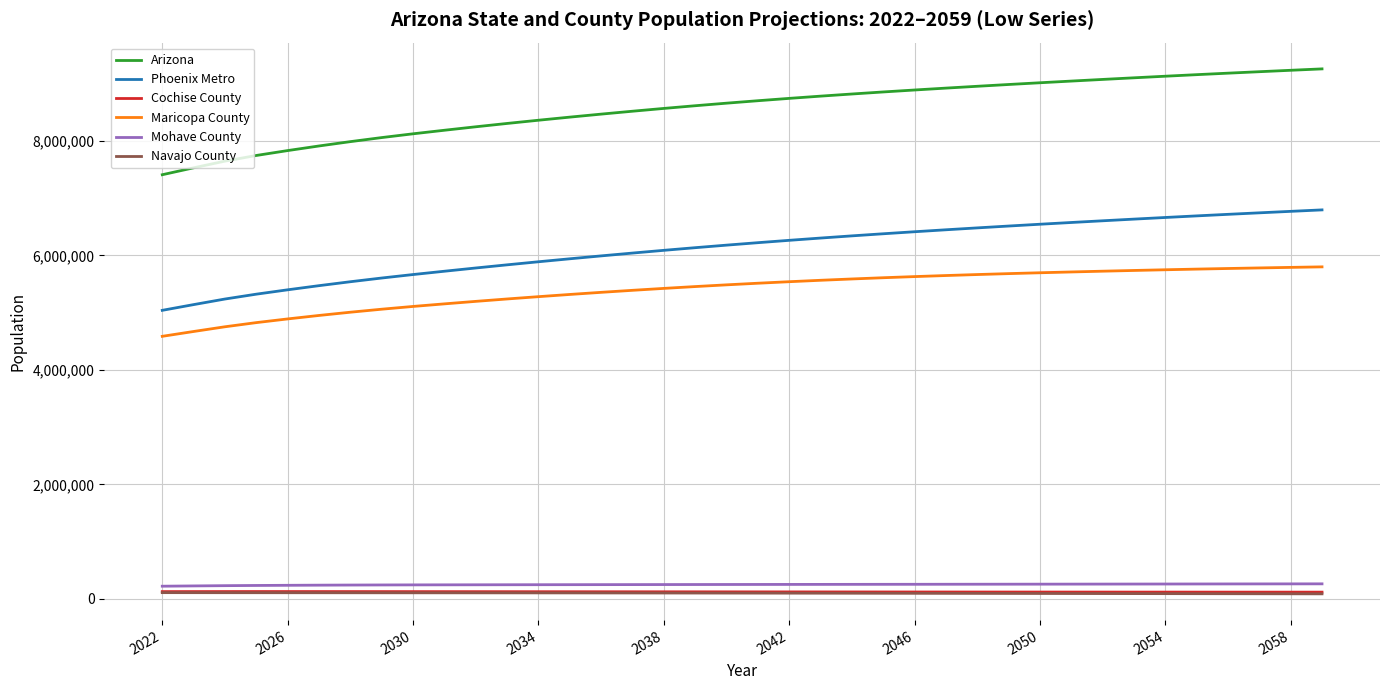

What is the maximum value for Arizona?

9258400